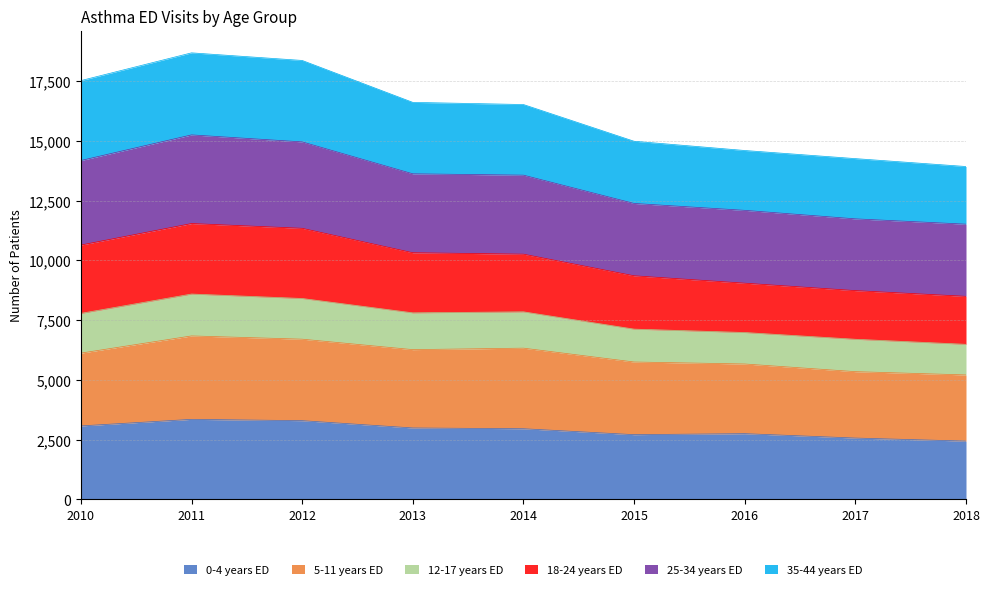

True or false: 12-17 years ED and 0-4 years ED cross at least once.

False